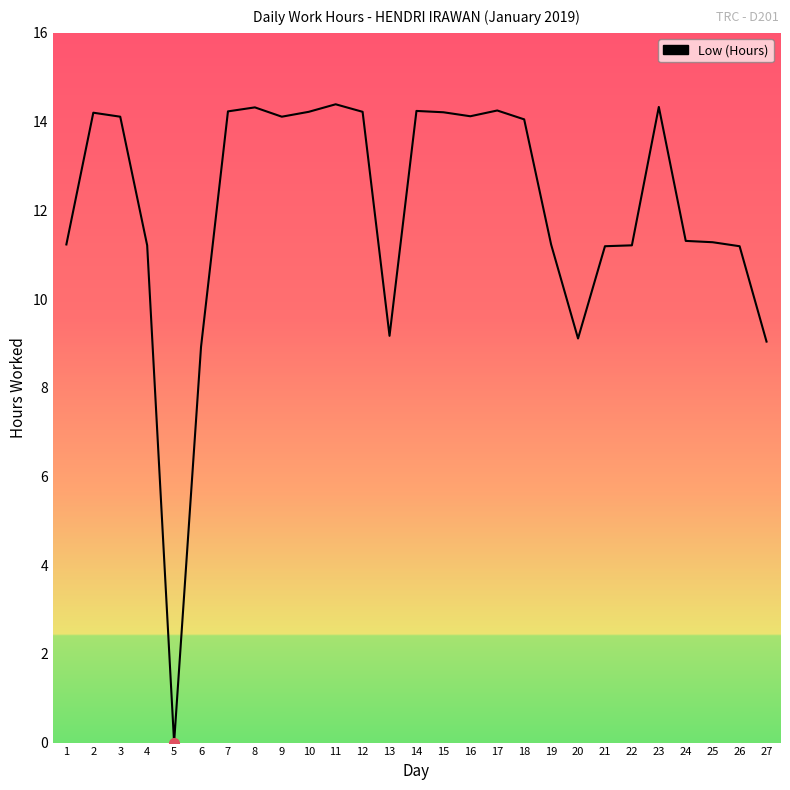

What is the difference between the values at 1 and 14?

3.0